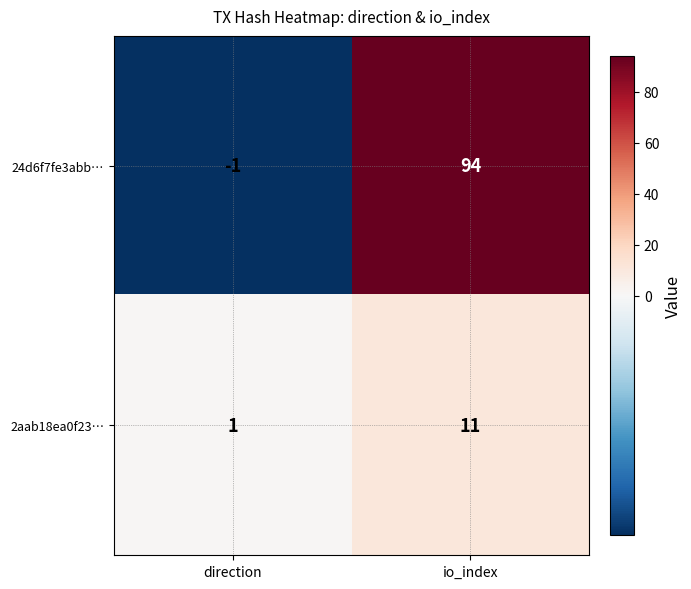

List the series in order of their overall mean, highest first.

24d6f7fe3abb…, 2aab18ea0f23…